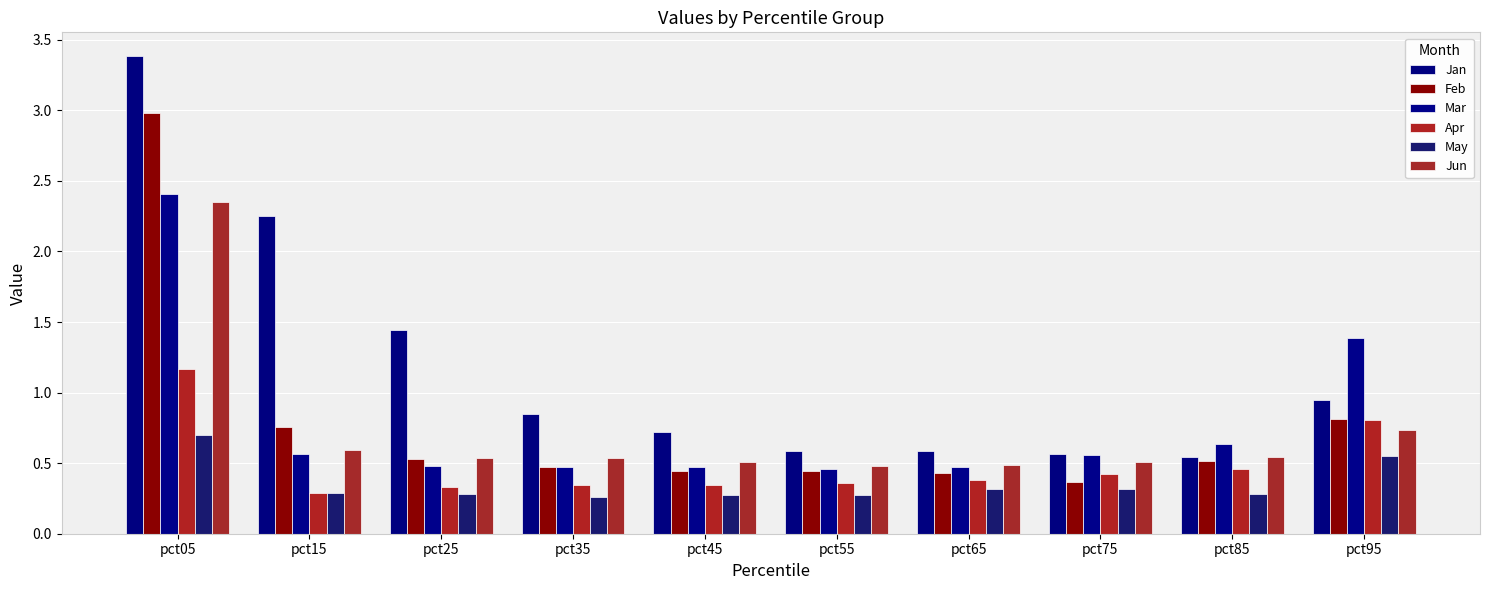

How many groups of bars are there?

10